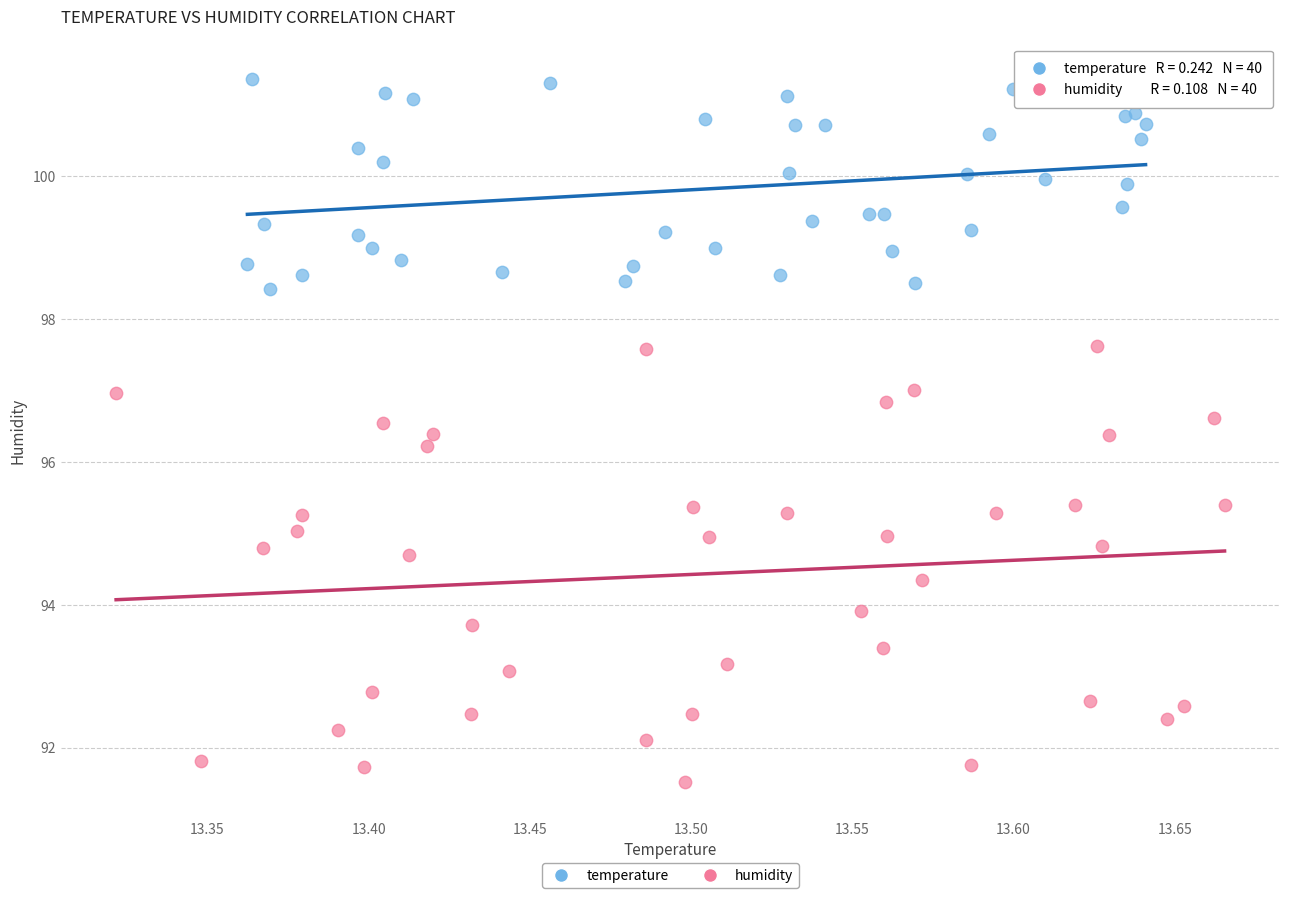

Which series has the widest spread of Y values?

humidity